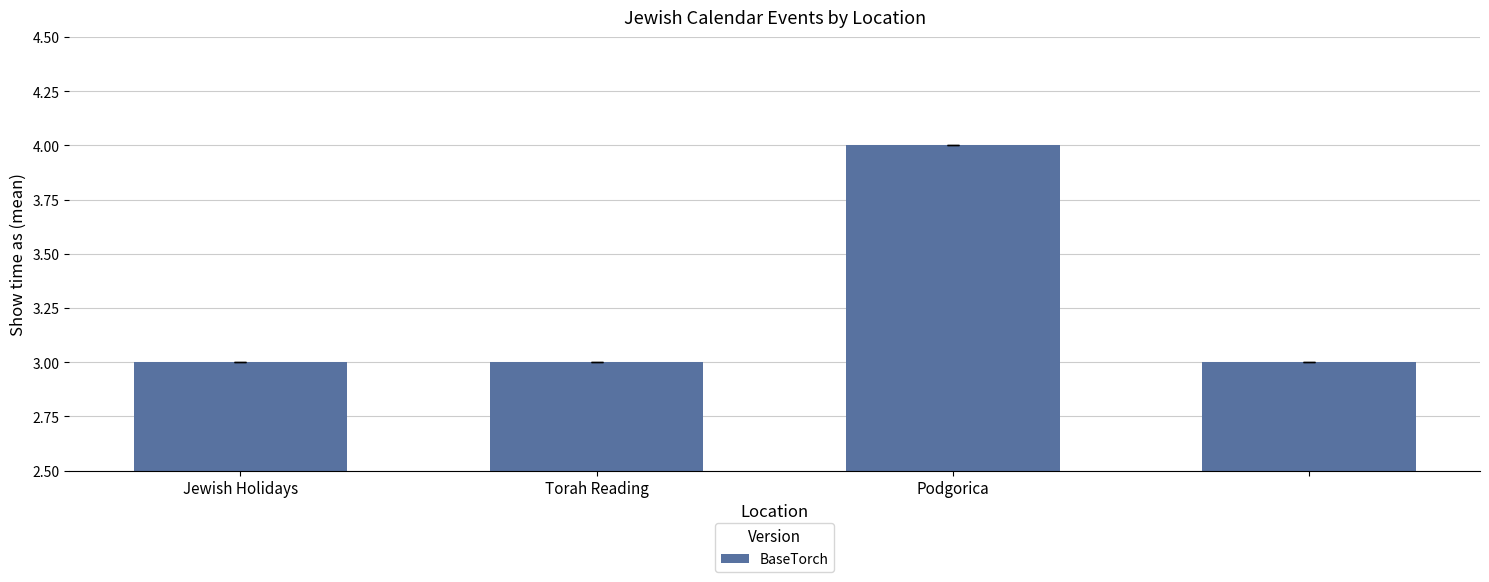

What is the greatest value displayed?

4